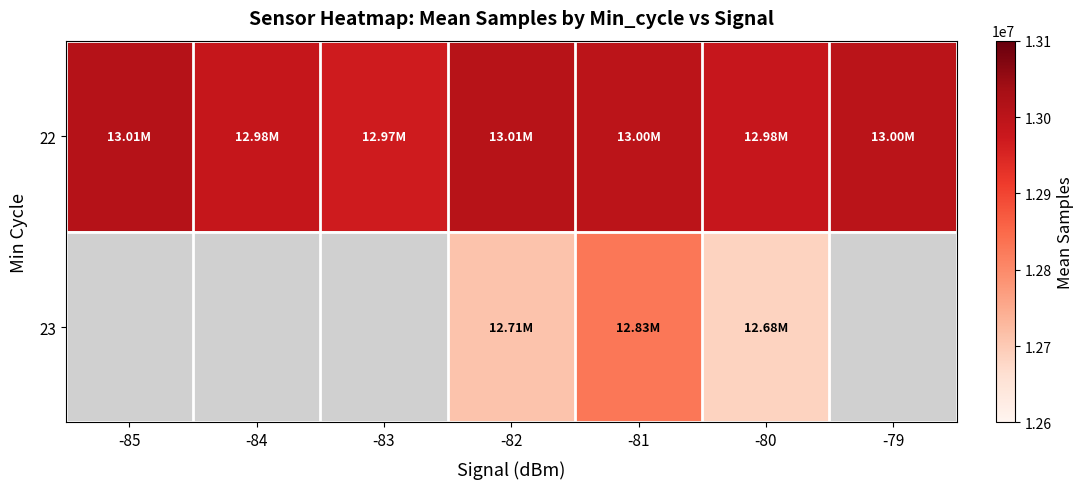

True or false: 23 has a value of 12684813.0 at -80.

True